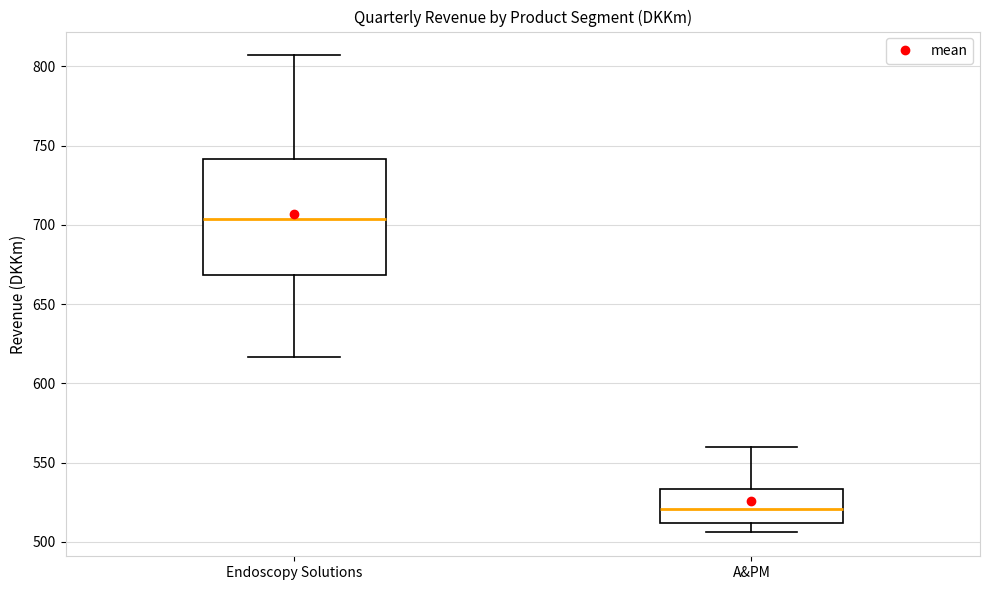

Reading left to right, transcribe this box plot: for each box, give where its median line is, the range the box spans, and where its two whiskers end, as read against the y-axis. The values are not printed on the chart, so give them approximately, as read against the axis.

Endoscopy Solutions: median 705, box 670 to 740, whiskers 615 to 805
A&PM: median 520, box 510 to 535, whiskers 505 to 560